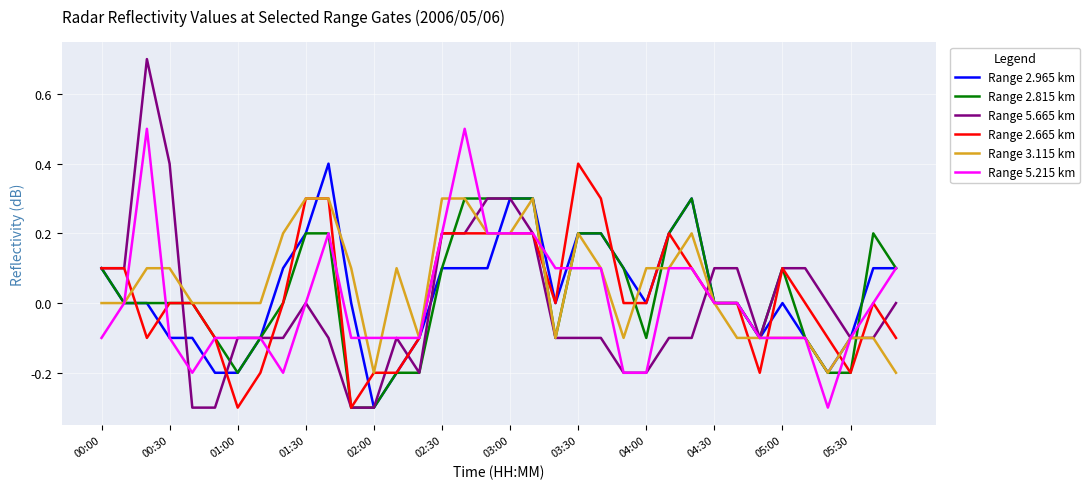

Which series has the largest range (max minus min)?

Range 5.665 km